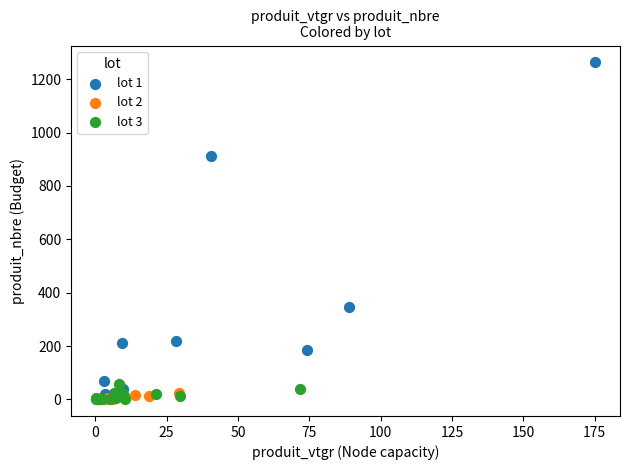

Which series reaches the maximum Y coordinate?

lot 1